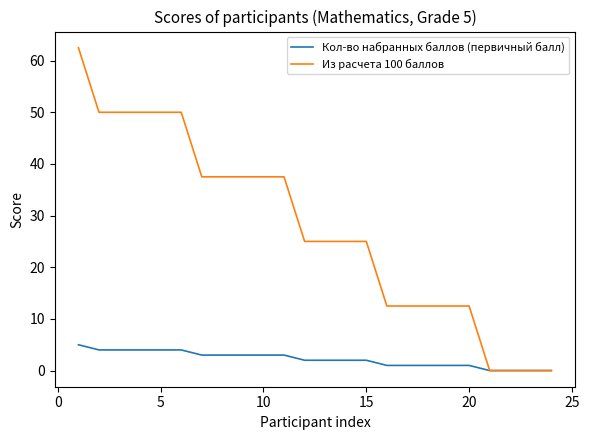

Rank the series by their maximum value, from highest to lowest.

Из расчета 100 баллов, Кол-во набранных баллов (первичный балл)